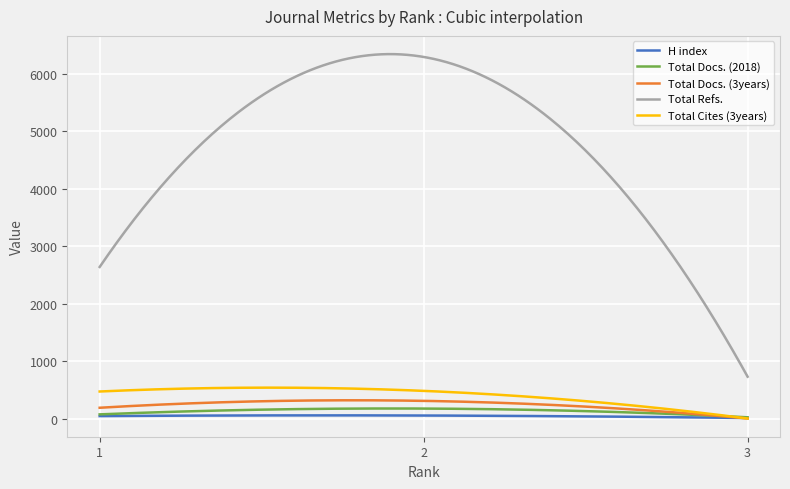

What is the highest value of the Total Cites (3years) series?

537.1